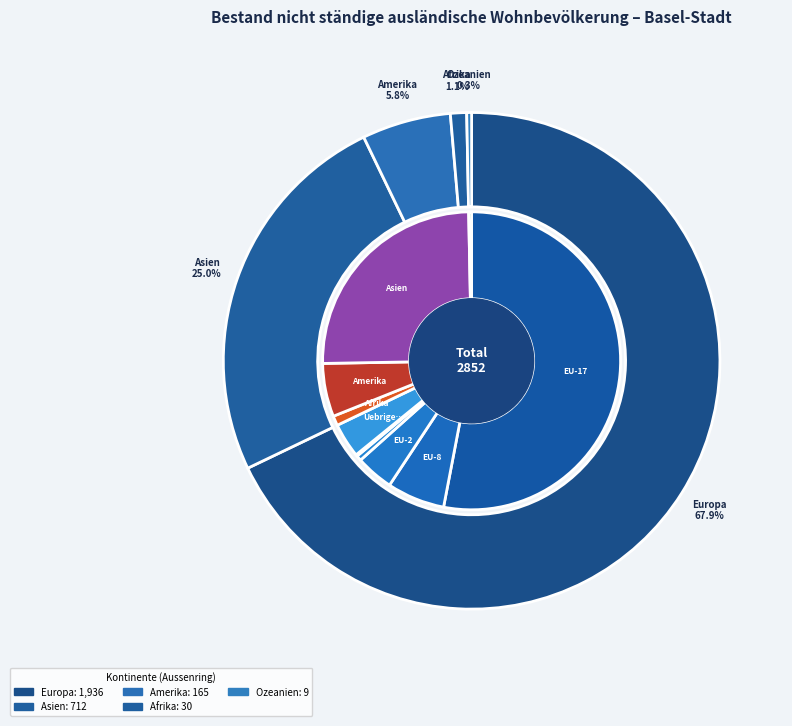

Combined, what portion of the pie is Ozeanien and Afrika?

1.4%